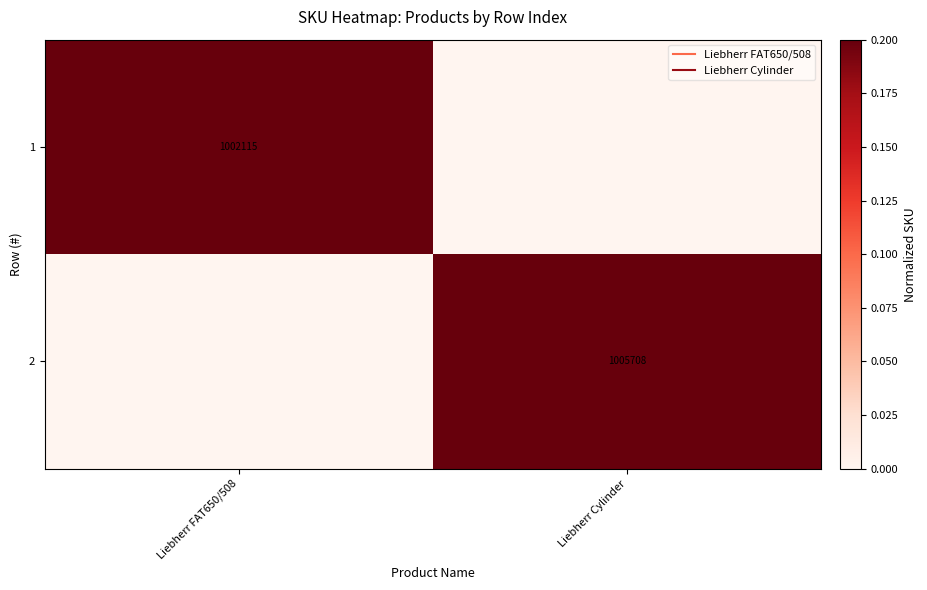

Between Liebherr Cylinder and Liebherr FAT650/508, which is larger?

Liebherr FAT650/508